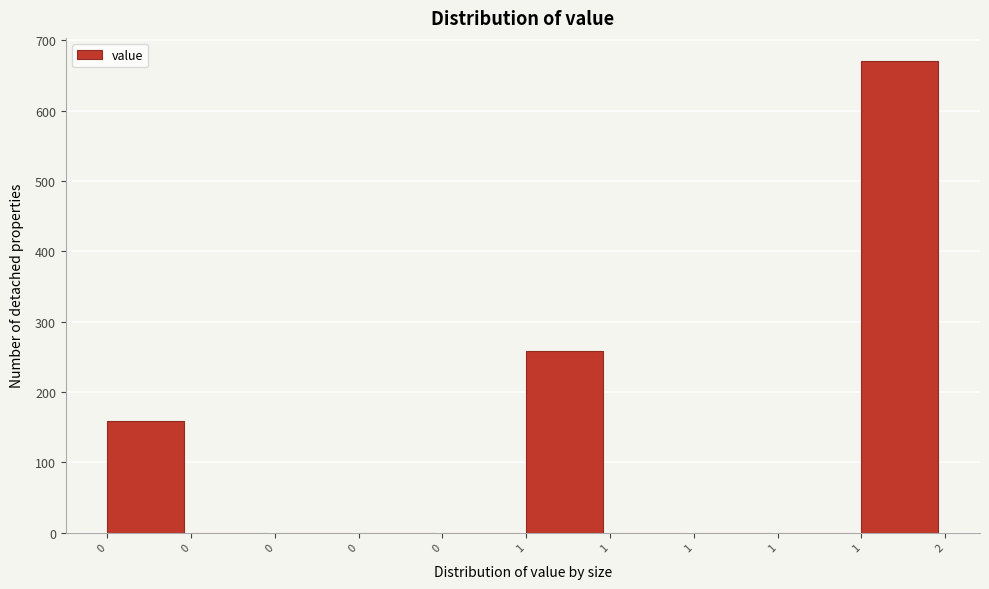

Count the number of categories in the chart.

10